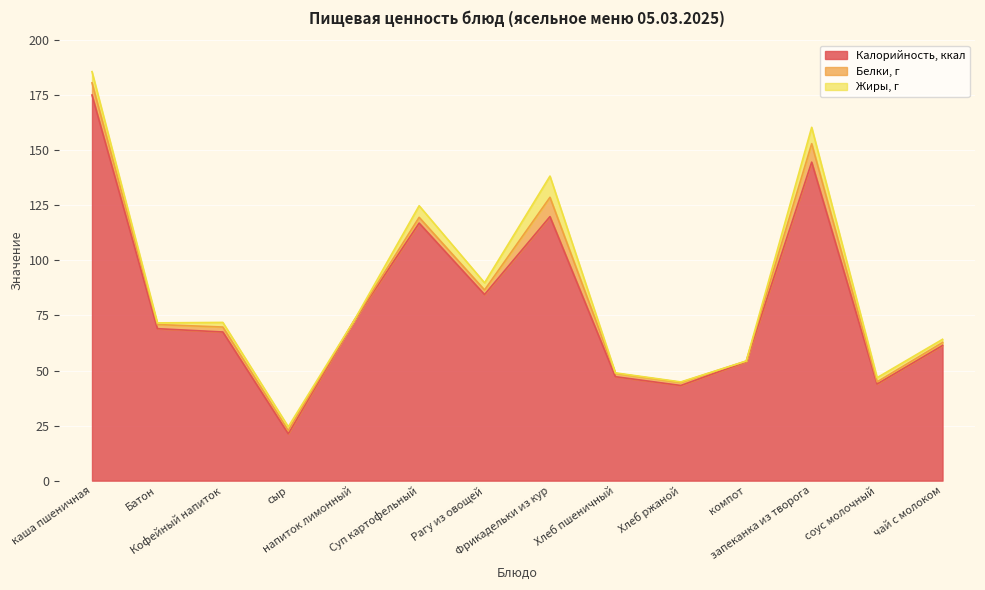

Does the chart display data point markers on the line(s)?

No